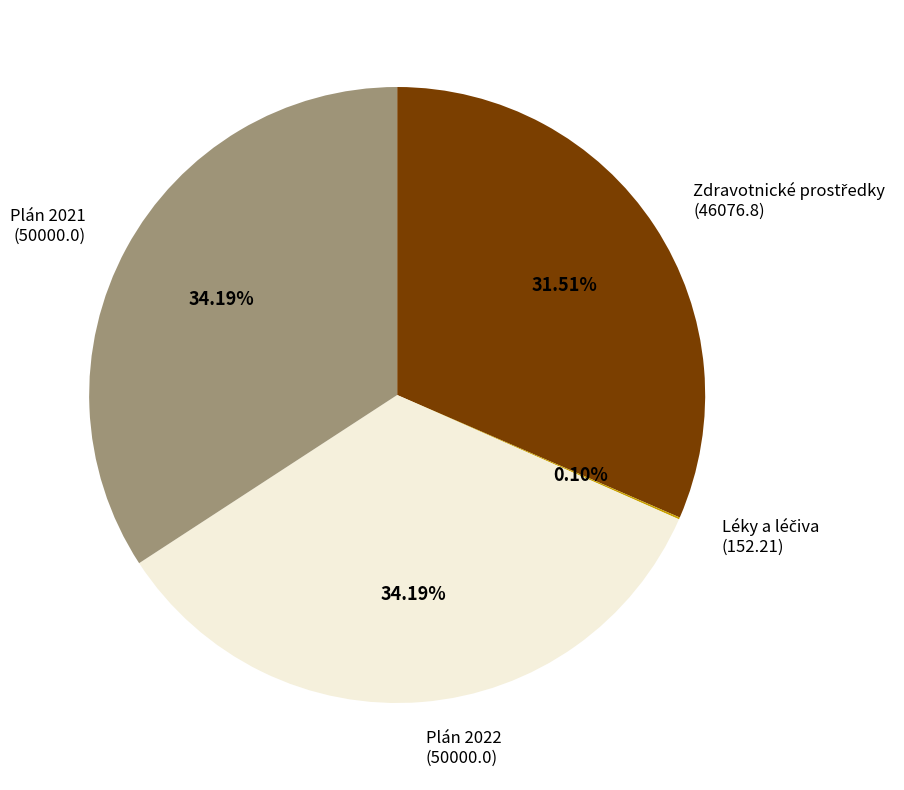

How much of the chart is everything except Plán 2021?

65.8%